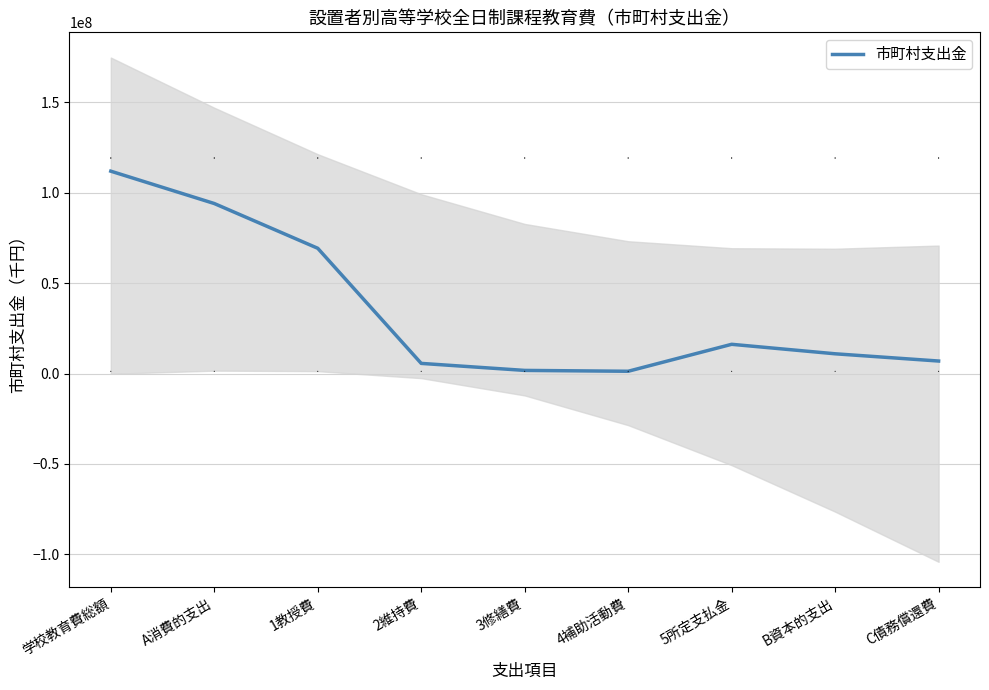

Which label corresponds to the largest value in the chart?

学校教育費総額